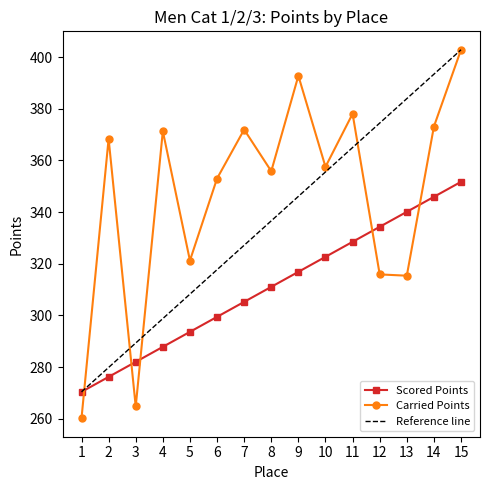

True or false: Scored Points has more than 2 interior local peaks.

False